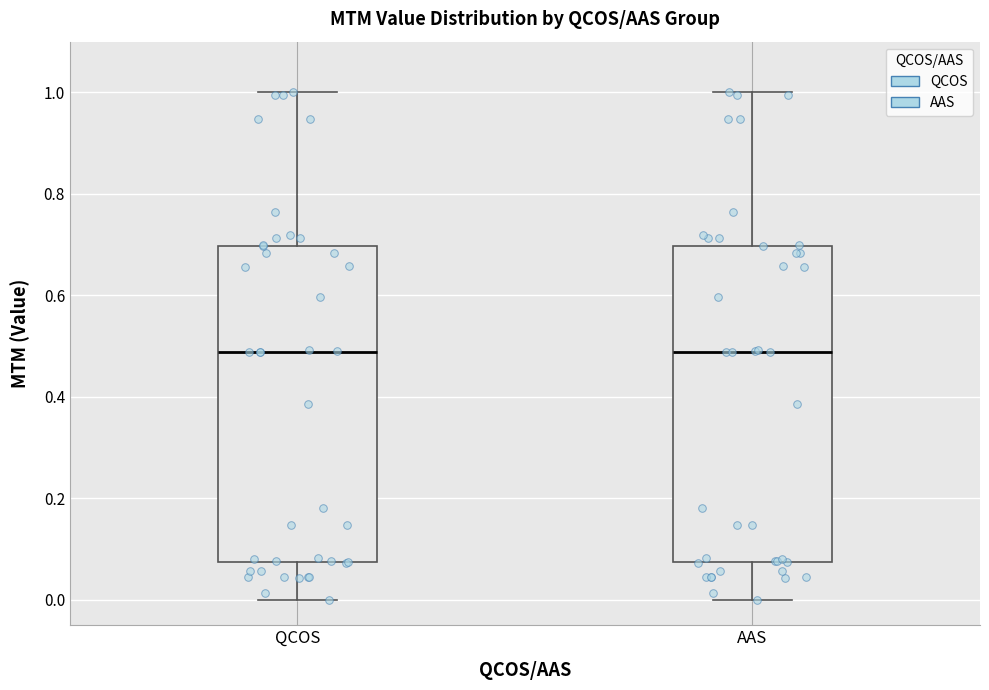

Where does the median line of the box for AAS sit on the y-axis? The values are not printed on the chart, so give them approximately, as read against the axis.

0.48